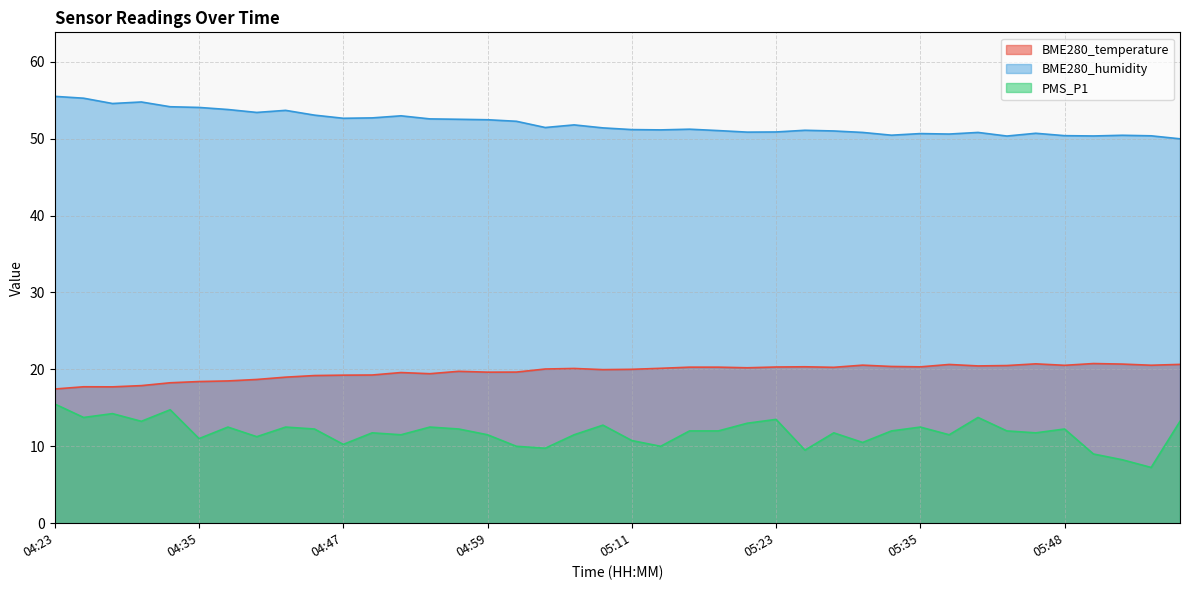

In PMS_P1, how many points are higher than both neighbors (excluding endpoints)?

12